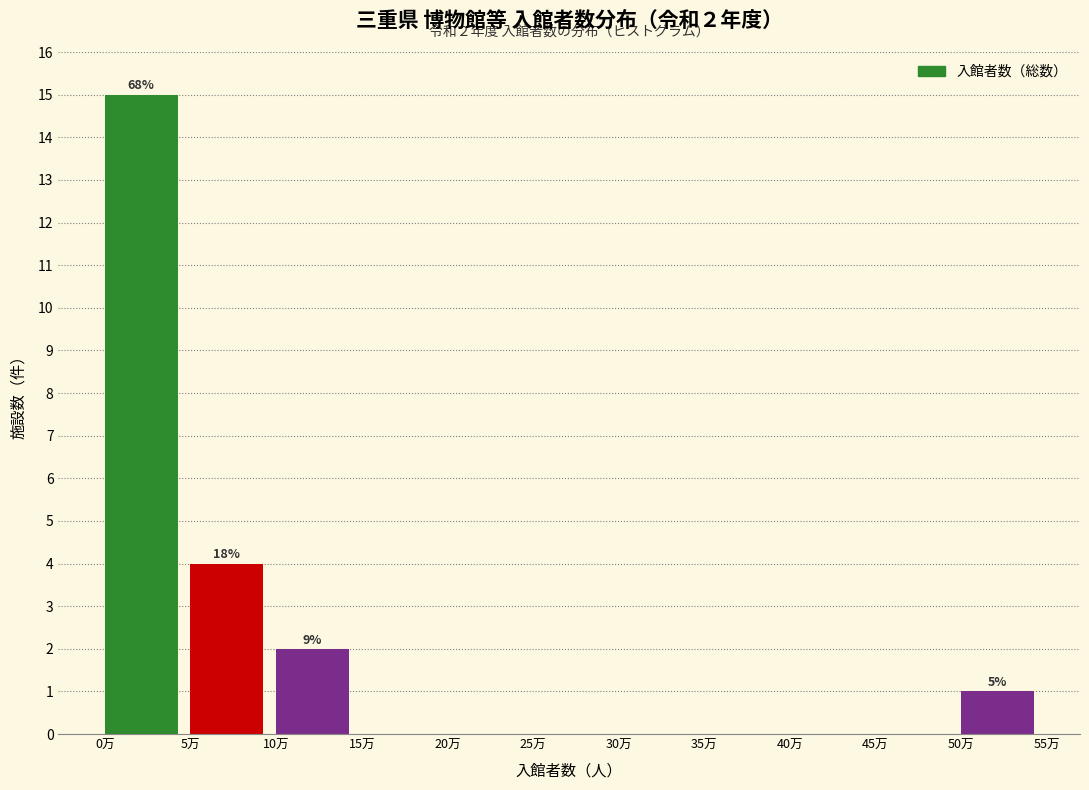

Reading right to left, list all the values displayed in this chart.

50万=1	45万=0	40万=0	35万=0	30万=0	25万=0	20万=0	15万=0	10万=2	5万=4	0万=15